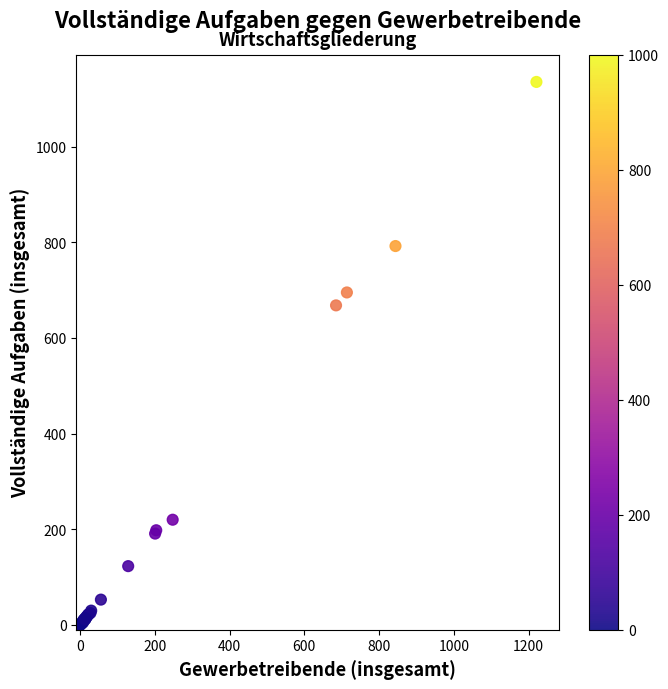

What Y value in the scatter plot is closest to 567?

668